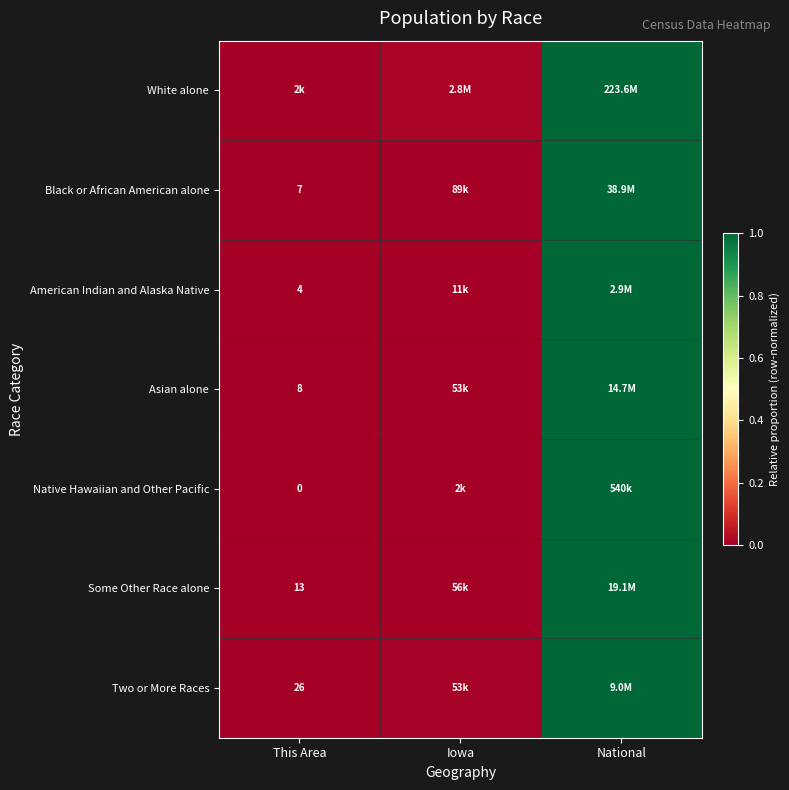

At which category does the chart reach its minimum across all series?

This Area